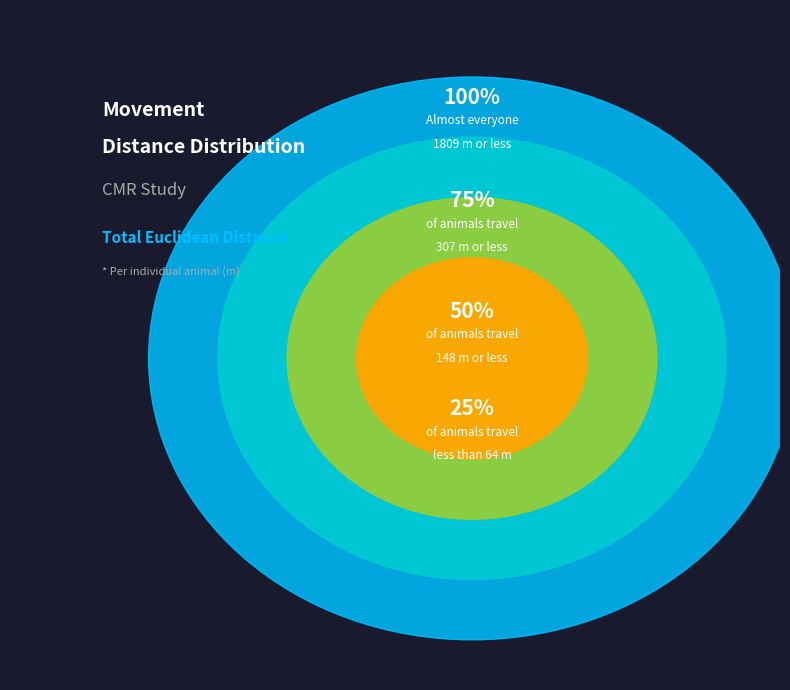

The M slice represents 11% of the pie. True or false?

False